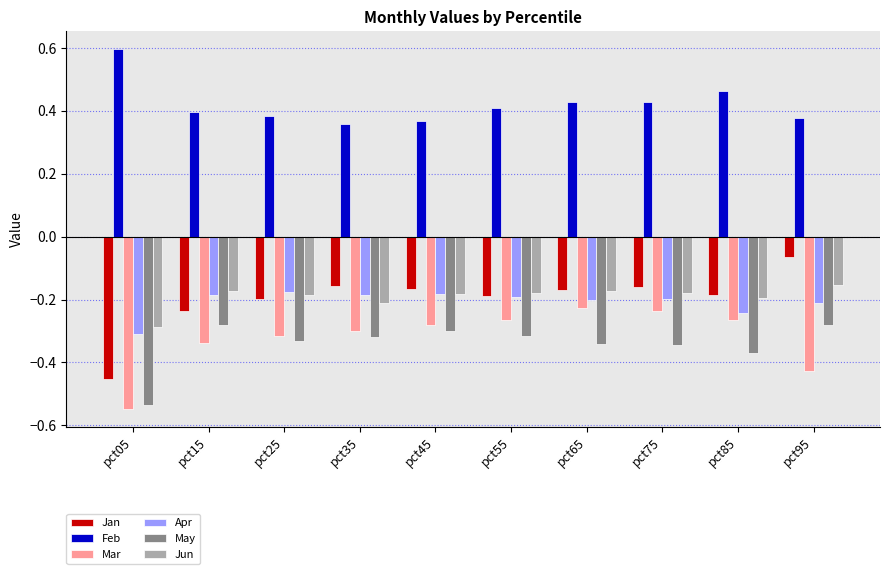

Which category has the lowest value in the Jun series?

pct05